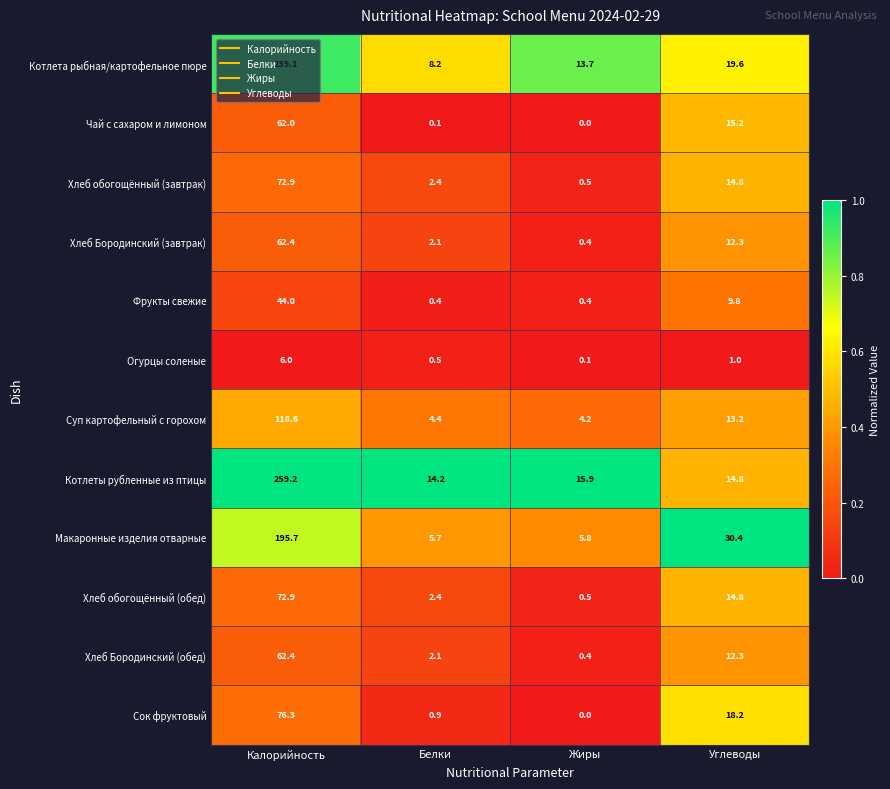

What is the greatest value displayed?

259.2